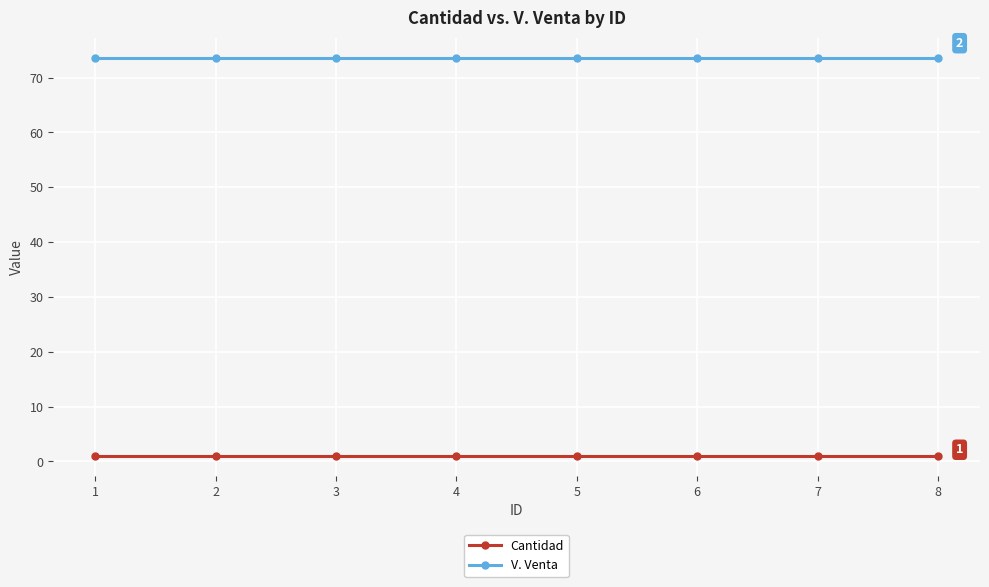

True or false: V. Venta and Cantidad cross at least once.

False